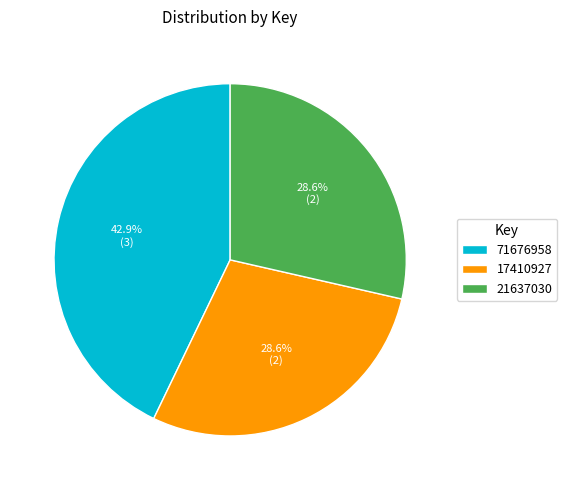

What percentage is the 71676958 slice, to the nearest percent?

43%